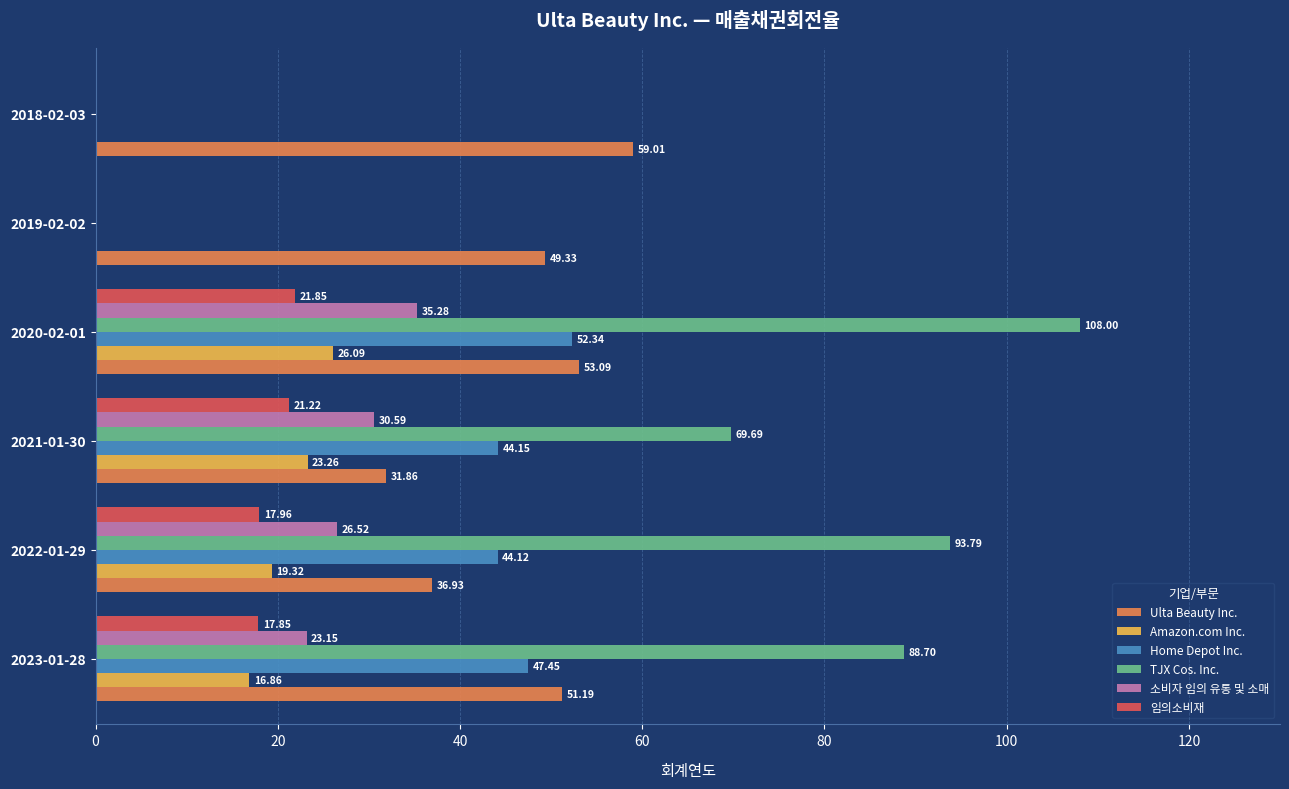

Which series has the largest total across all categories?

TJX Cos. Inc.